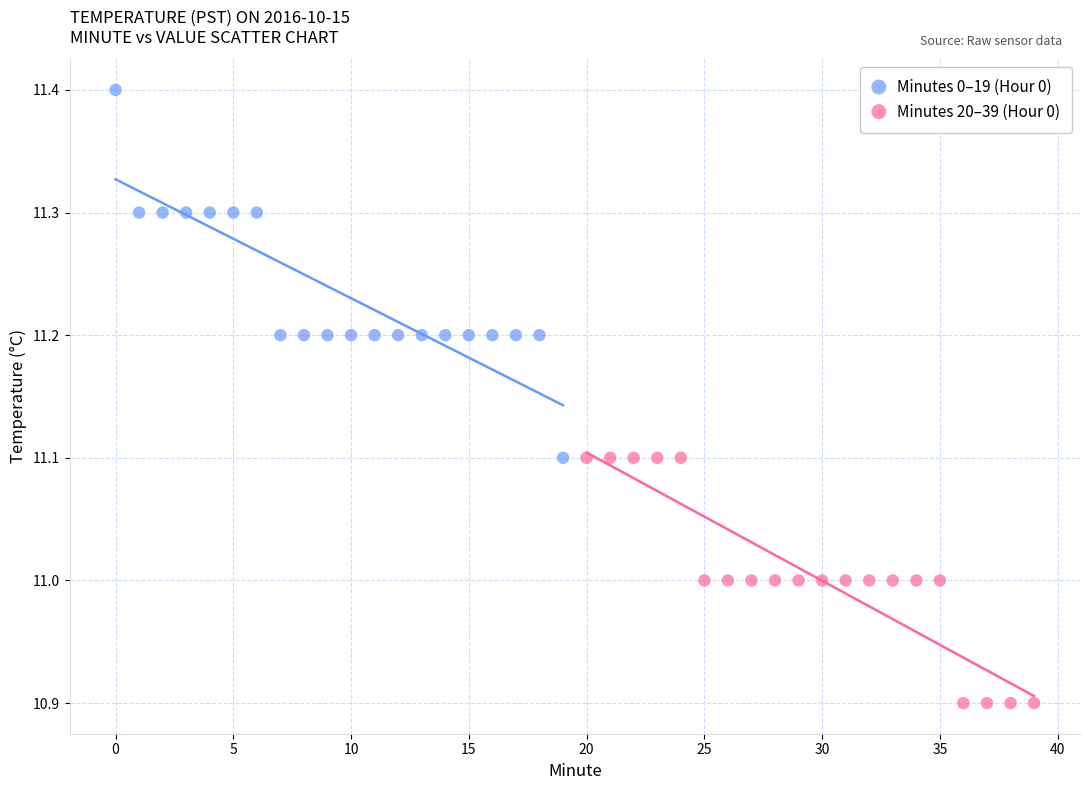

Which series reaches the minimum Y coordinate?

Minutes 20–39 (Hour 0)